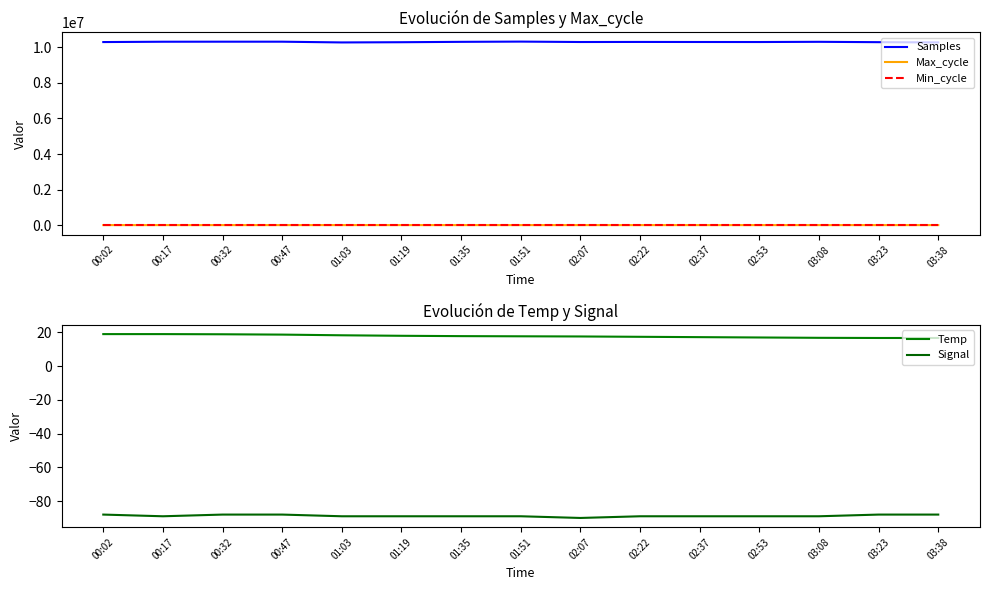

What position from the right is 02:22?

6